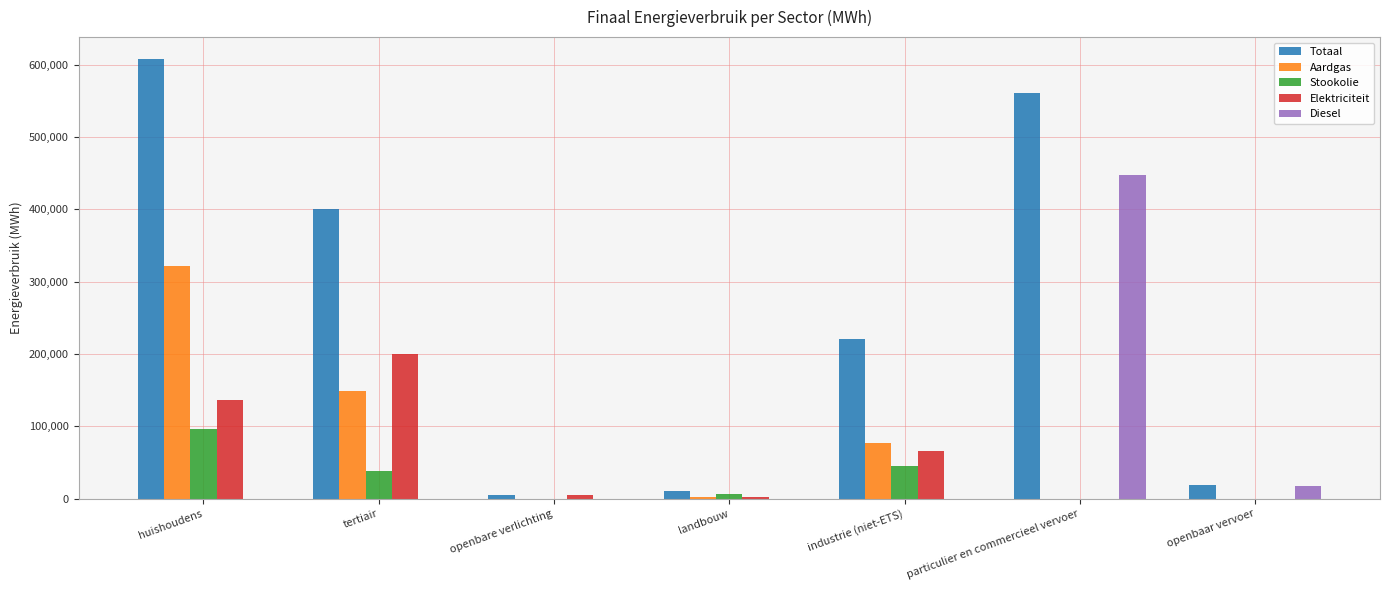

Between openbare verlichting and openbaar vervoer, which series saw the biggest shift?

Diesel